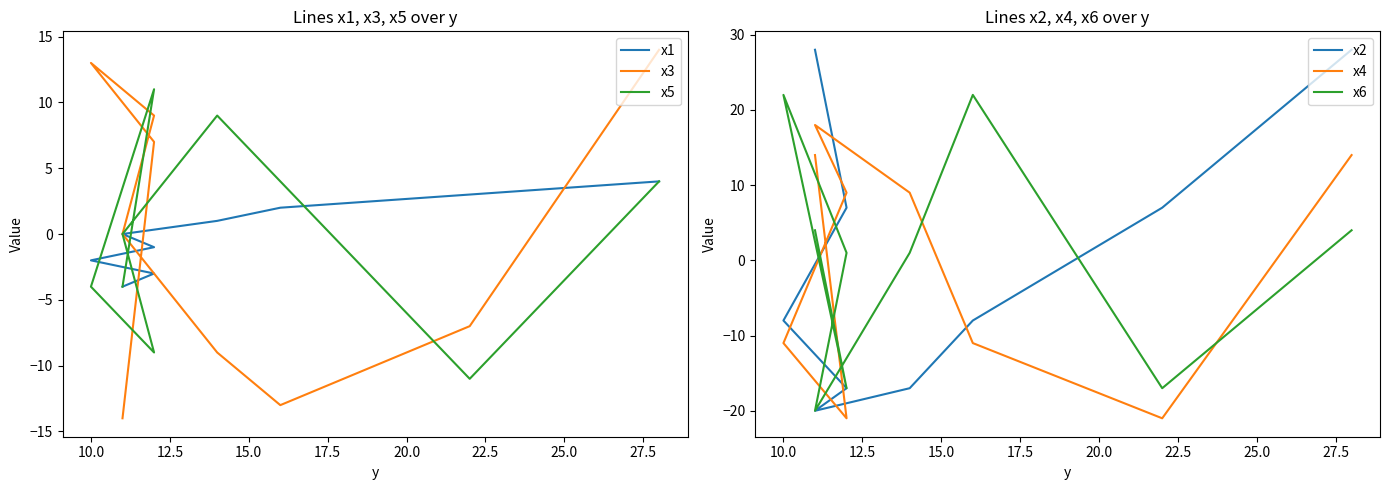

How many lines are shown in the chart?

6